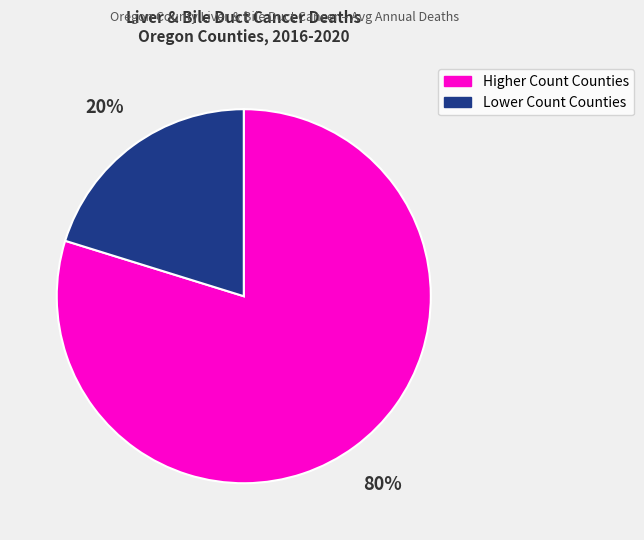

To the nearest percent, what is the difference between the largest and smallest slice percentages?

60%